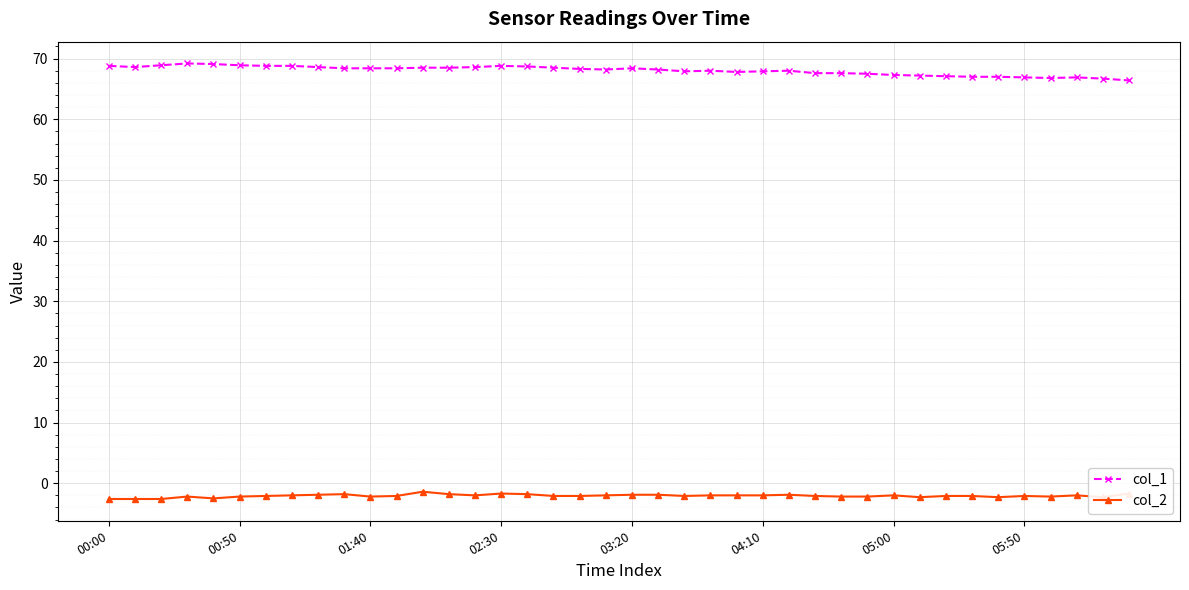

What is the value of the col_2 point at the 28th from the left?

-2.1